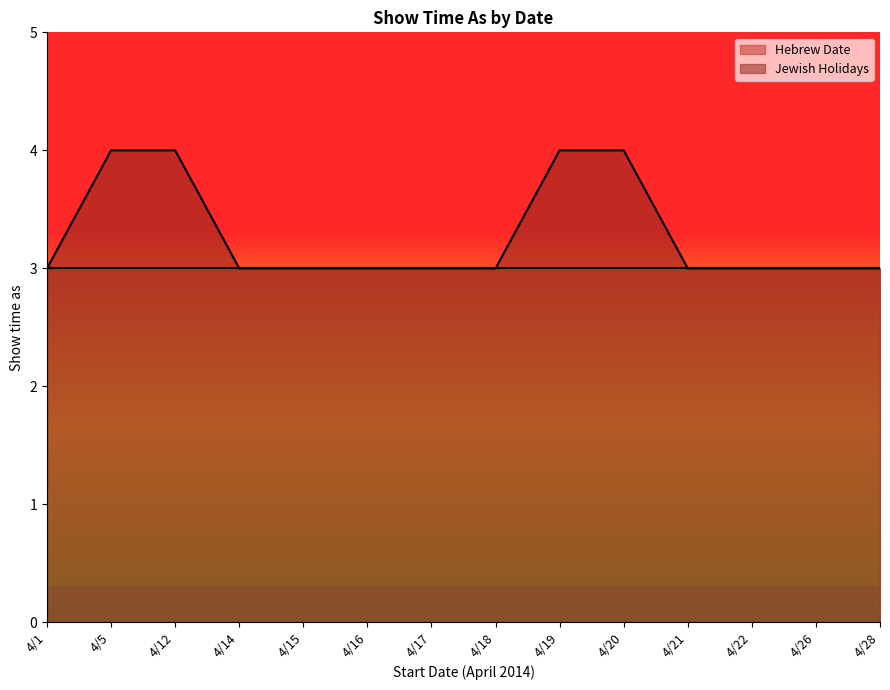

Count the number of values greater than 3.

4